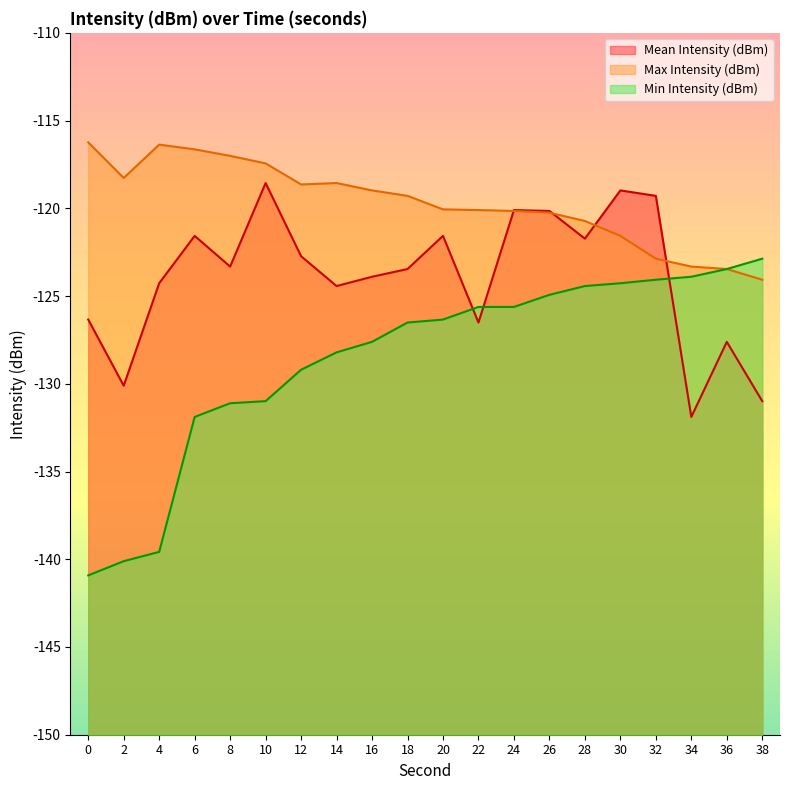

Between 18 and 10, which is larger?

10